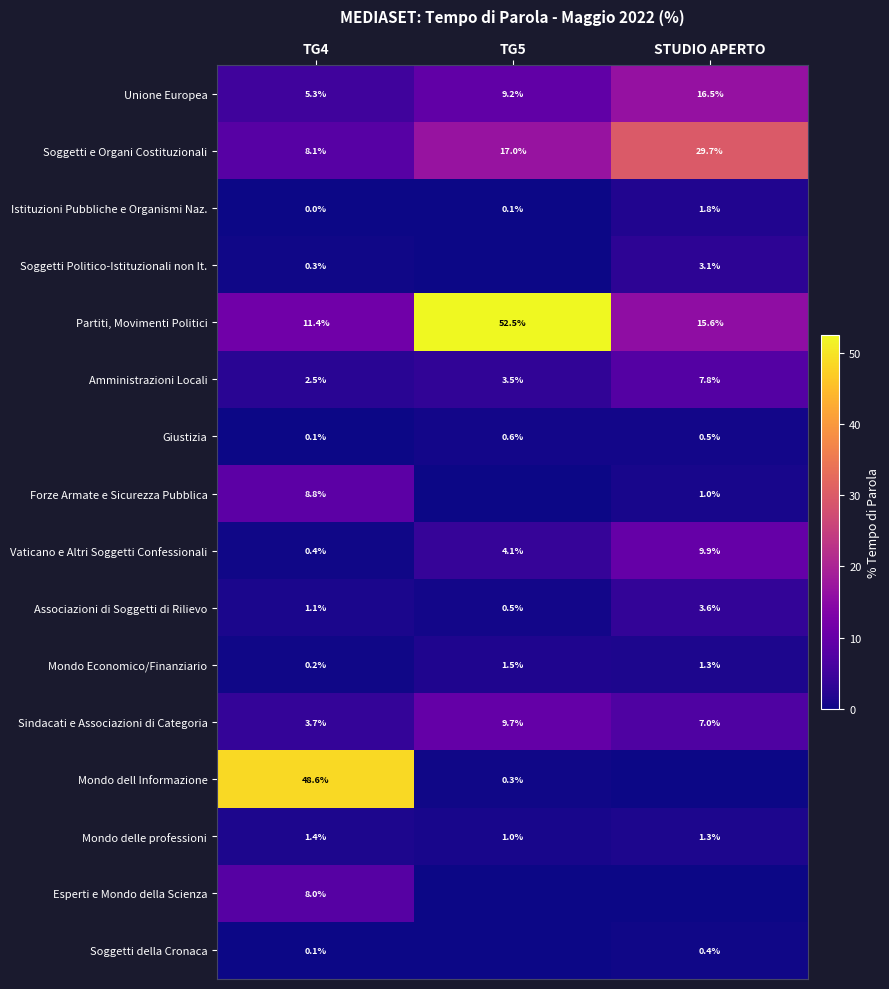

Which category has the lowest value in the Giustizia series?

TG4